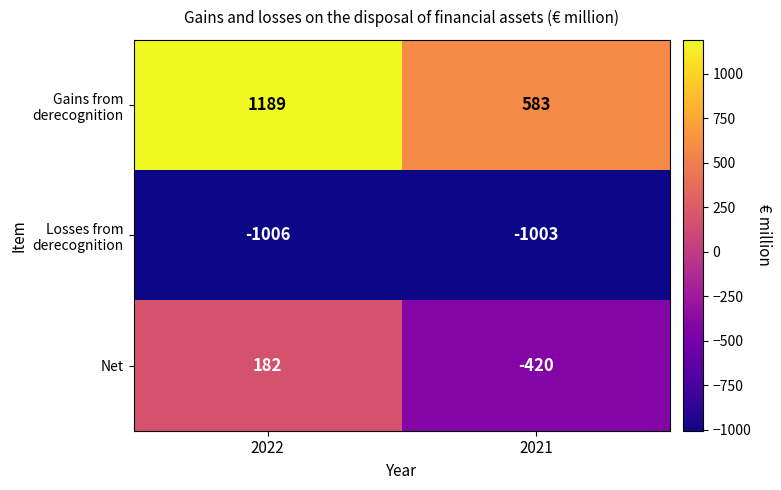

At which category is the sum across all series the highest?

2022